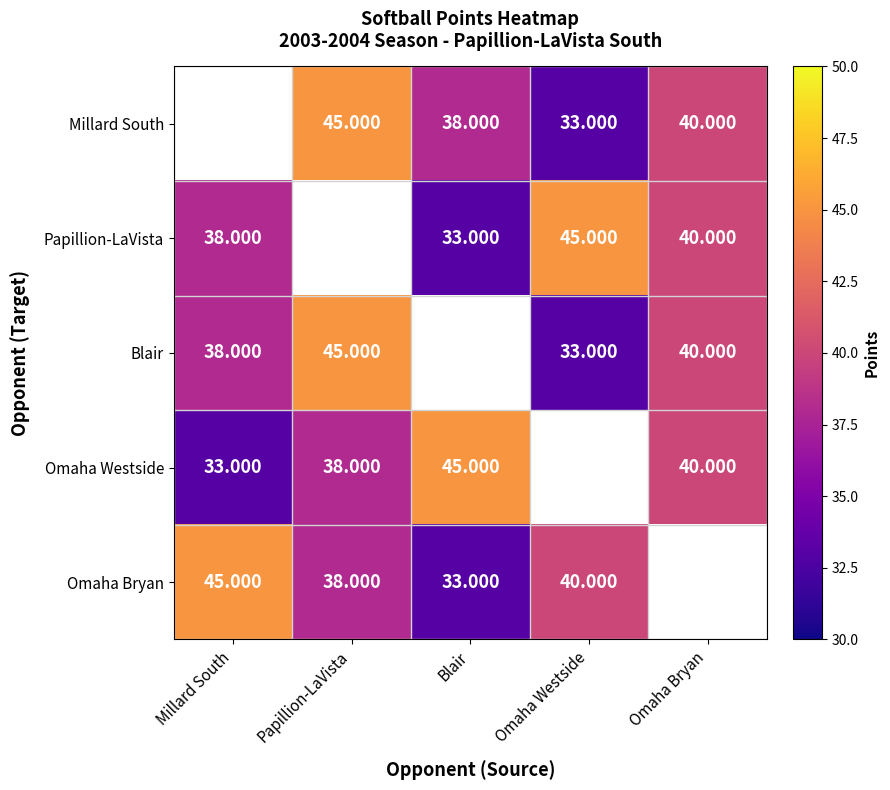

Is the value of Omaha Bryan at Omaha Westside greater than the value of Millard South at Omaha Westside?

Yes